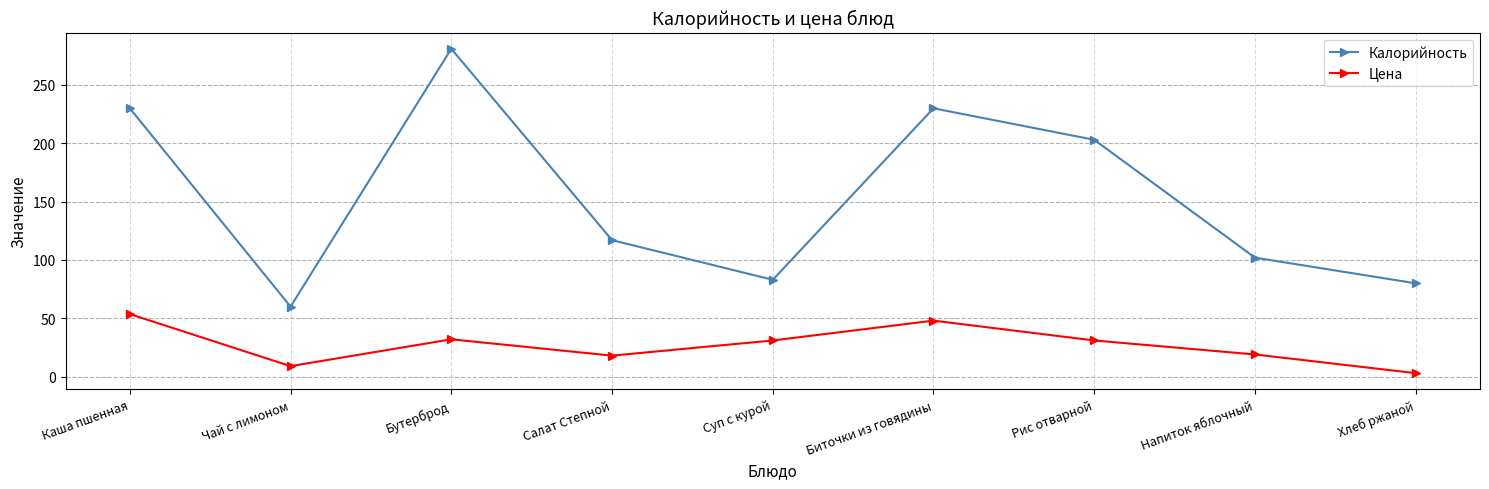

What is the sum of the Цена values at Биточки из говядины and Бутерброд?

80.0